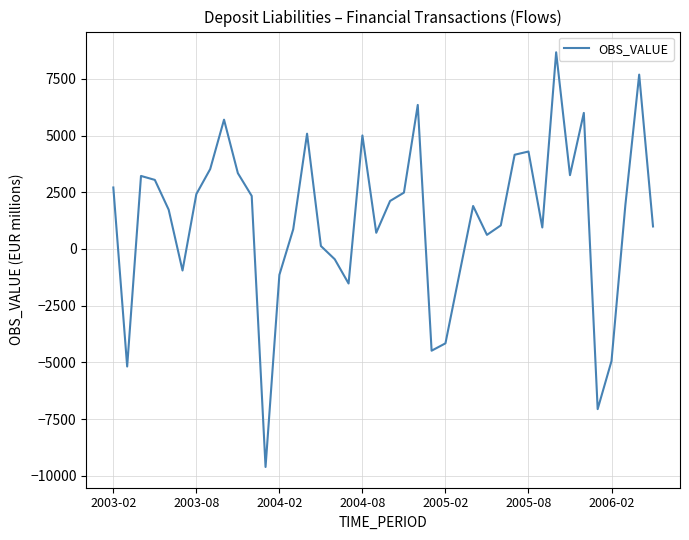

What is the minimum value shown in the chart?

-9605.0